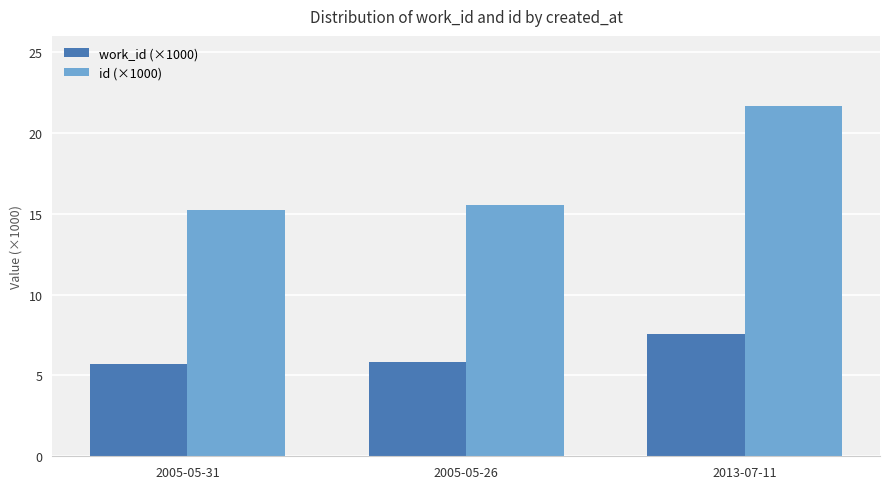

True or false: work_id (×1000) has a value of 7.5 at 2013-07-11.

True